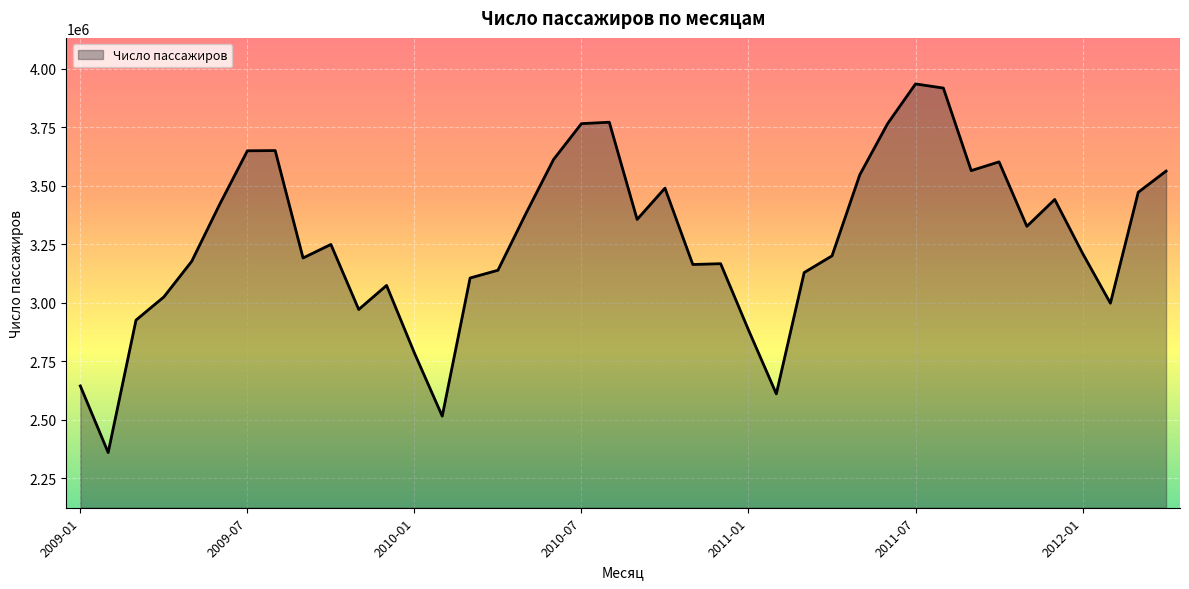

What is the minimum value shown in the chart?

2359800